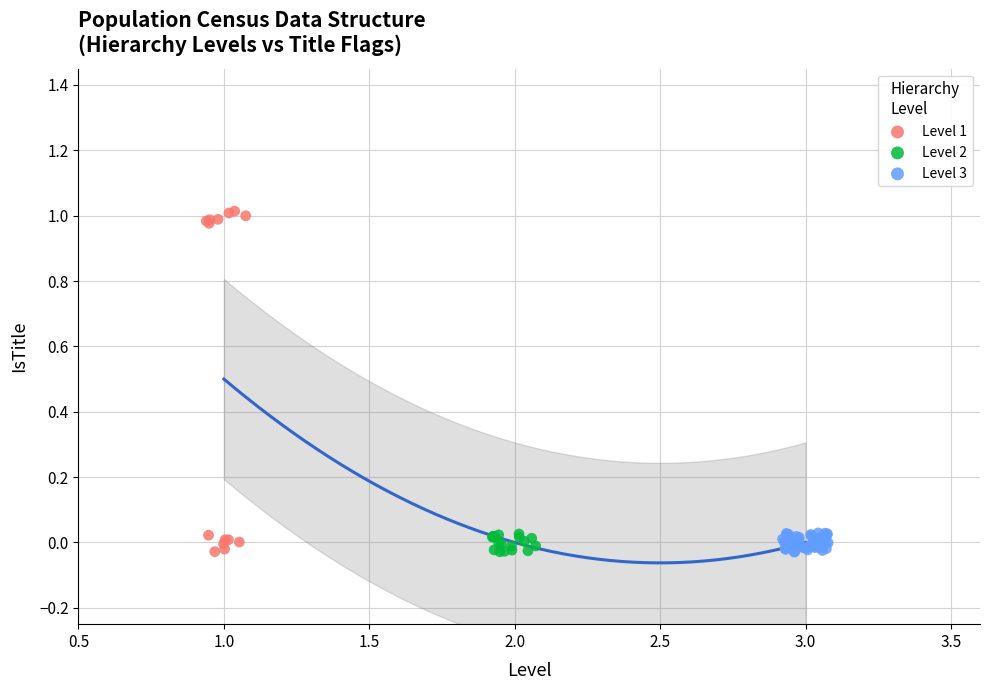

What are all the series names shown in the legend?

Level 1, Level 2, Level 3